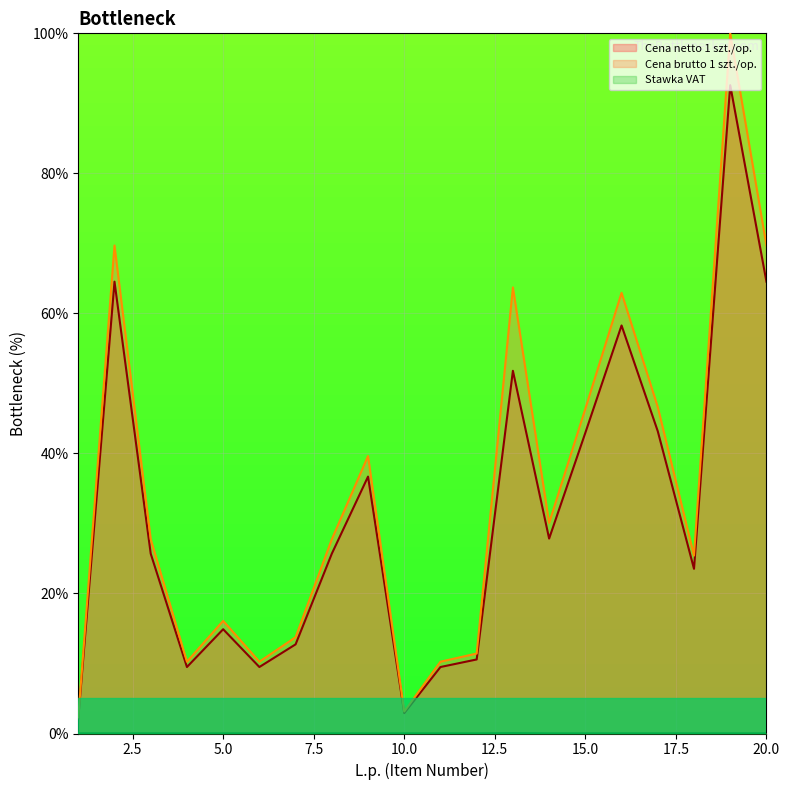

True or false: Stawka VAT (line) and Cena netto 1 szt./op. (line) cross at least once.

False